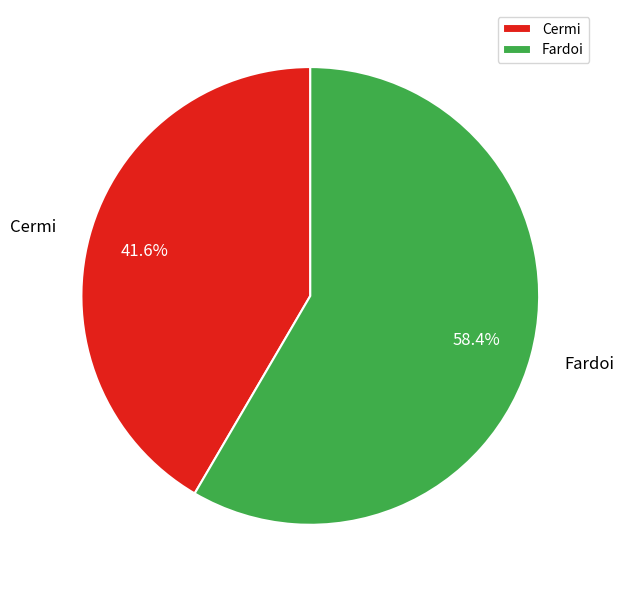

Rank the categories by value from lowest to highest.

Cermi, Fardoi